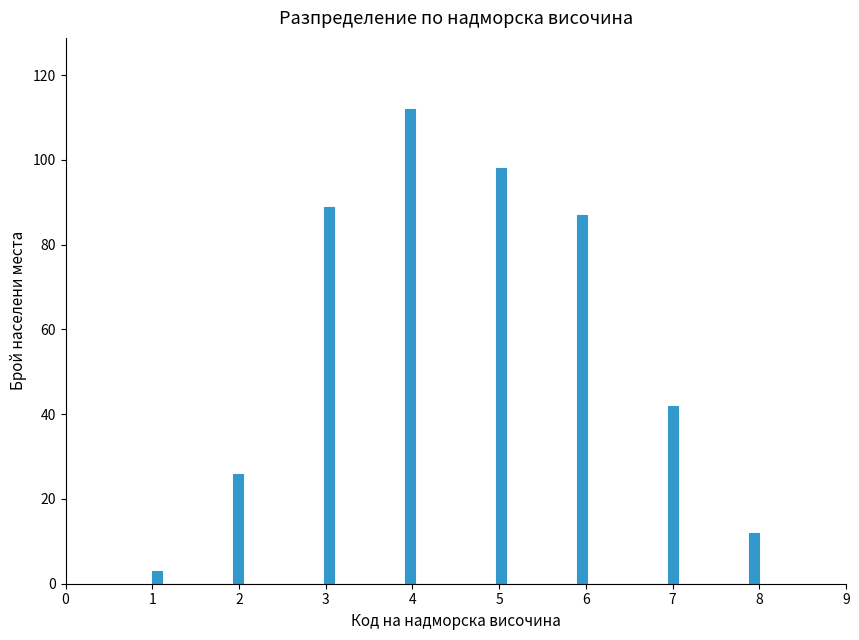

Around what value on the x-axis is the tallest bar? Give the approximate position of its centre, as read against the axis.

4.0